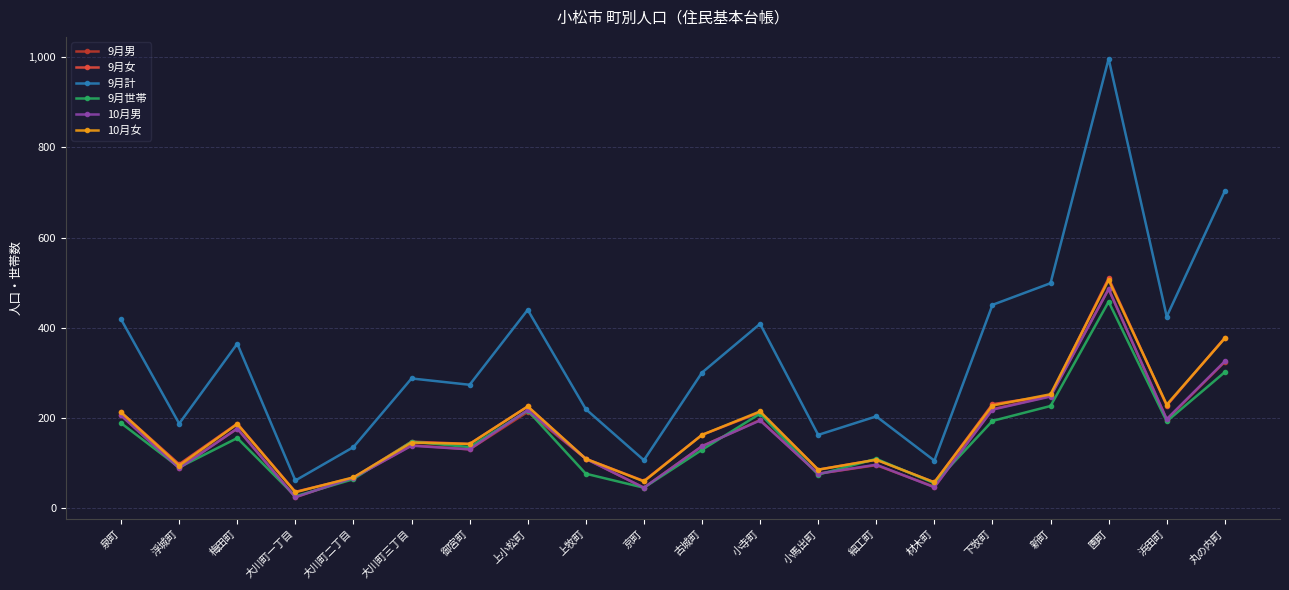

What is the maximum value for 9月計?

996